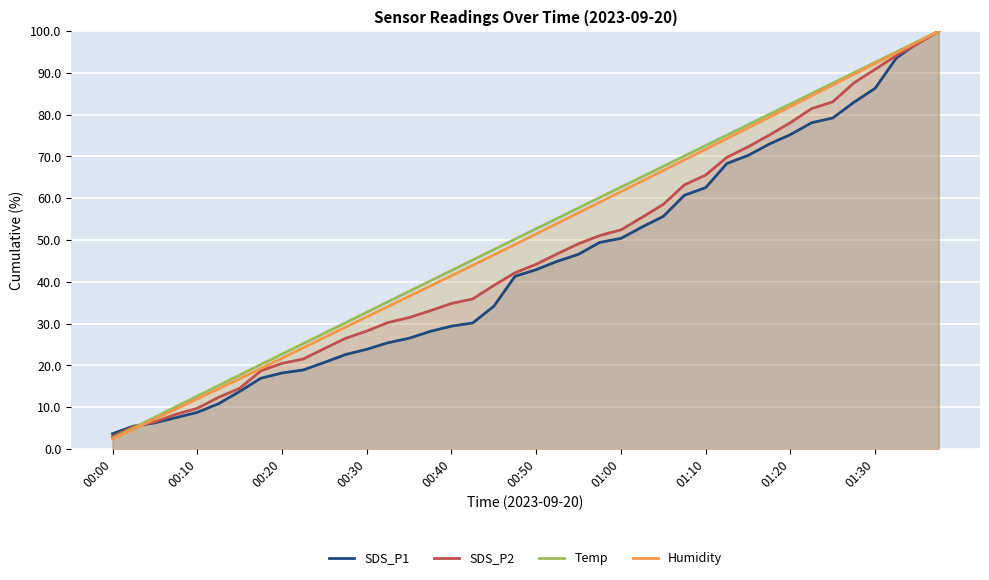

True or false: Humidity and Temp intersect in this chart.

False